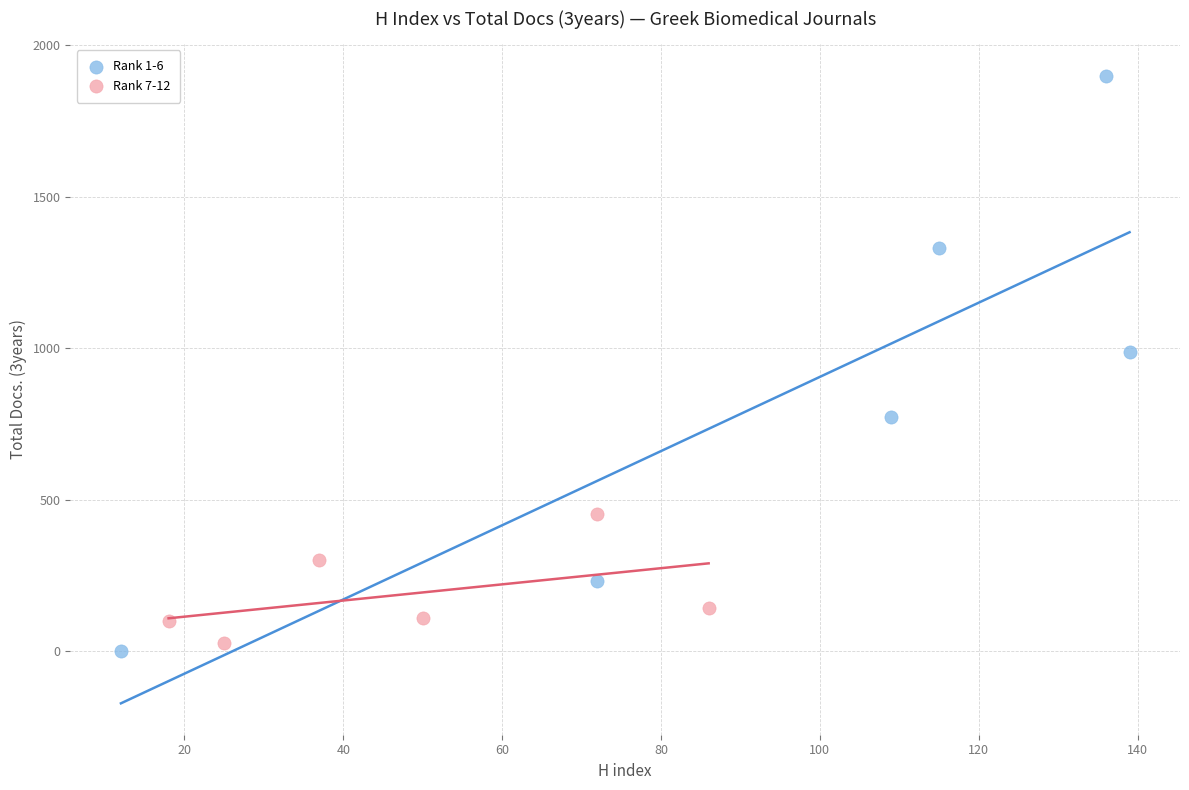

Which series contains the highest Y value?

Rank 1-6